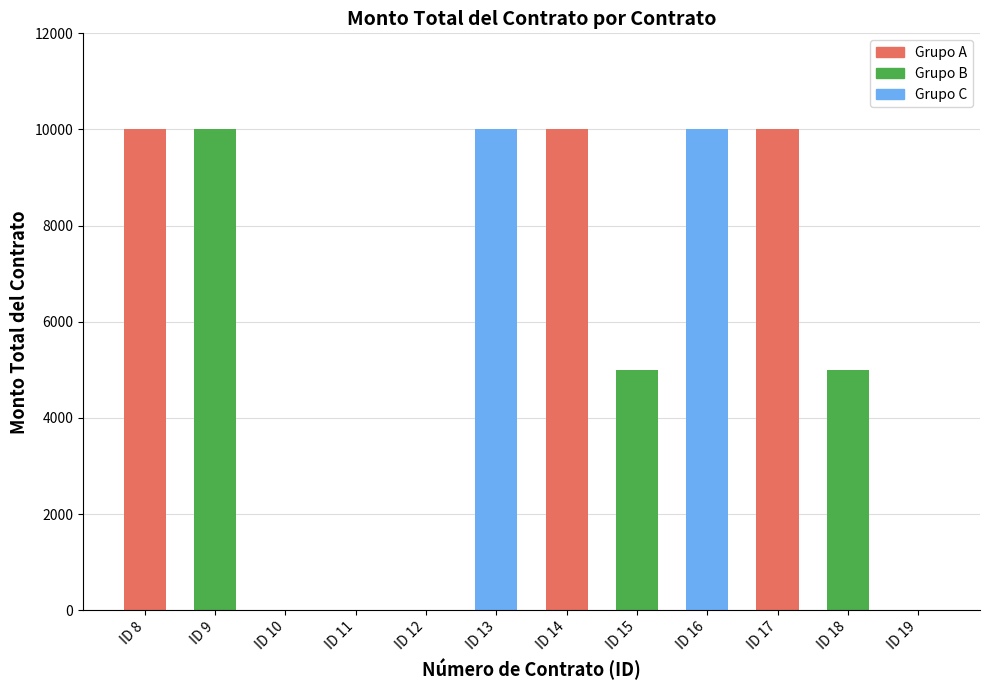

Are the bars horizontal?

No